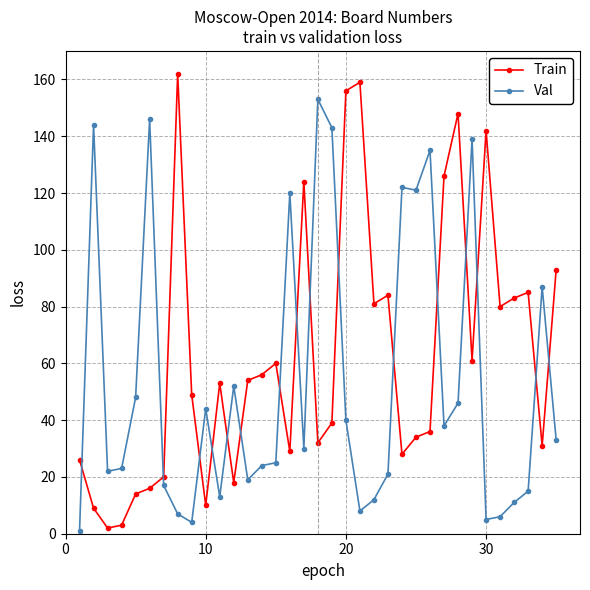

Reading left to right, transcribe all the data shown in this chart.

Train: 26	9	2	3	14	16	20	162	49	10	53	18	54	56	60	29	124	32	39	156	159	81	84	28	34	36	126	148	61	142	80	83	85	31	93
Val: 1	144	22	23	48	146	17	7	4	44	13	52	19	24	25	120	30	153	143	40	8	12	21	122	121	135	38	46	139	5	6	11	15	87	33